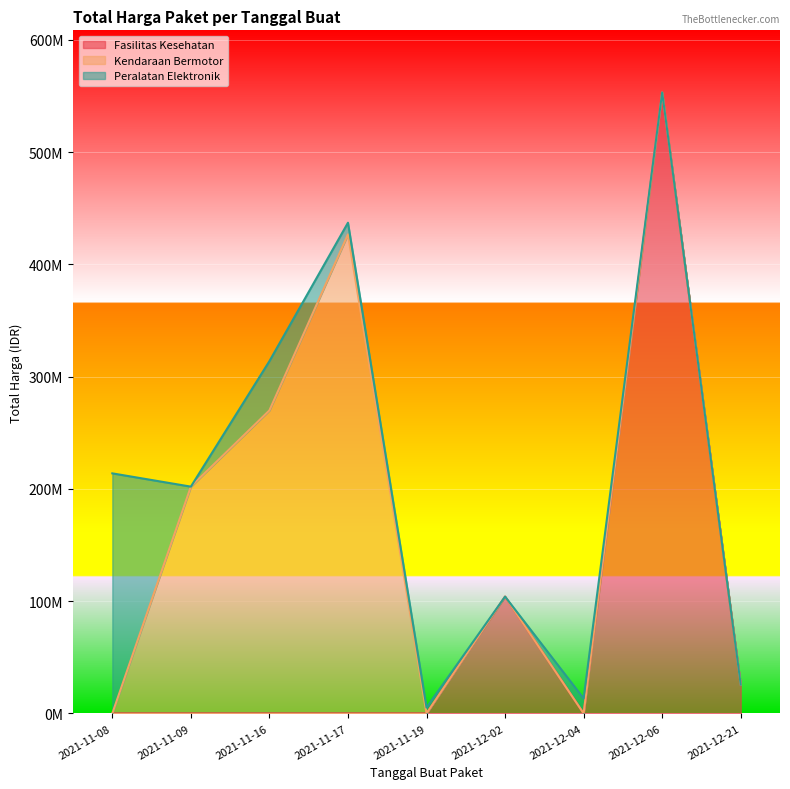

Which has a higher value, 2021-11-16 or 2021-11-17?

2021-11-16